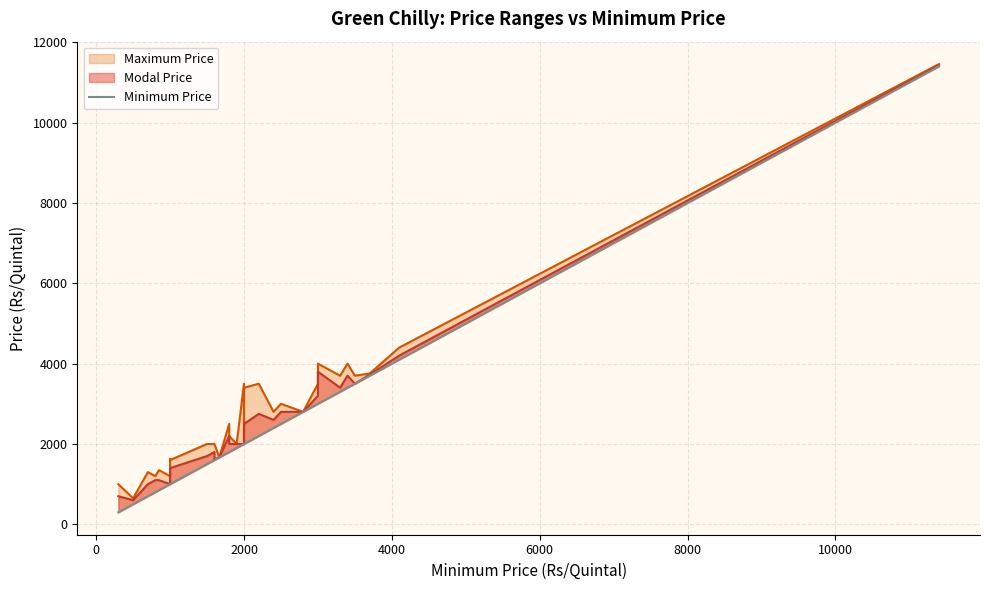

Is it true that Minimum Price equals 4304 at 23?

False